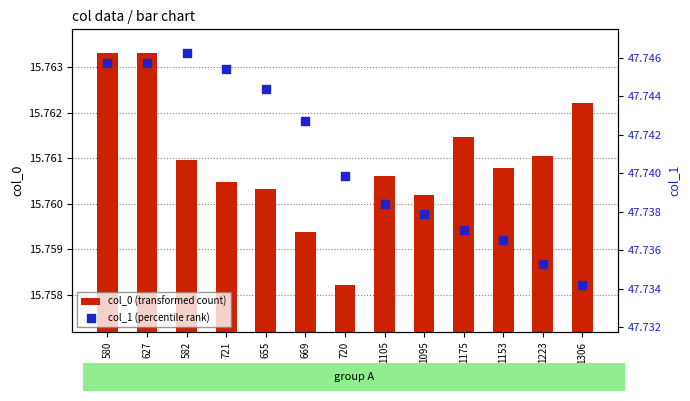

At how many categories does at least one series exceed 37?

13